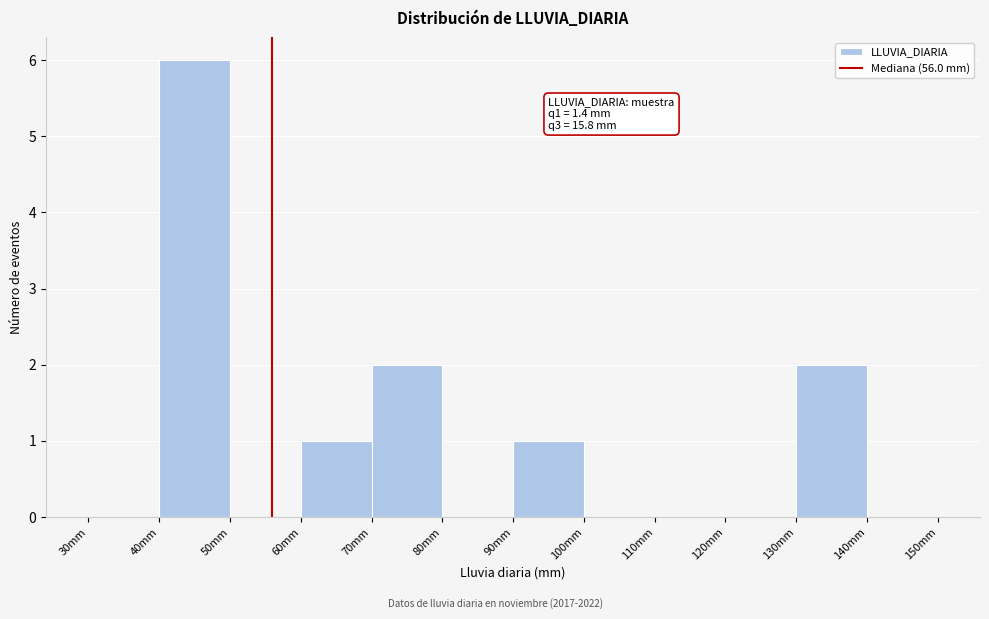

Which range on the x-axis has the tallest bar?

40 to 50